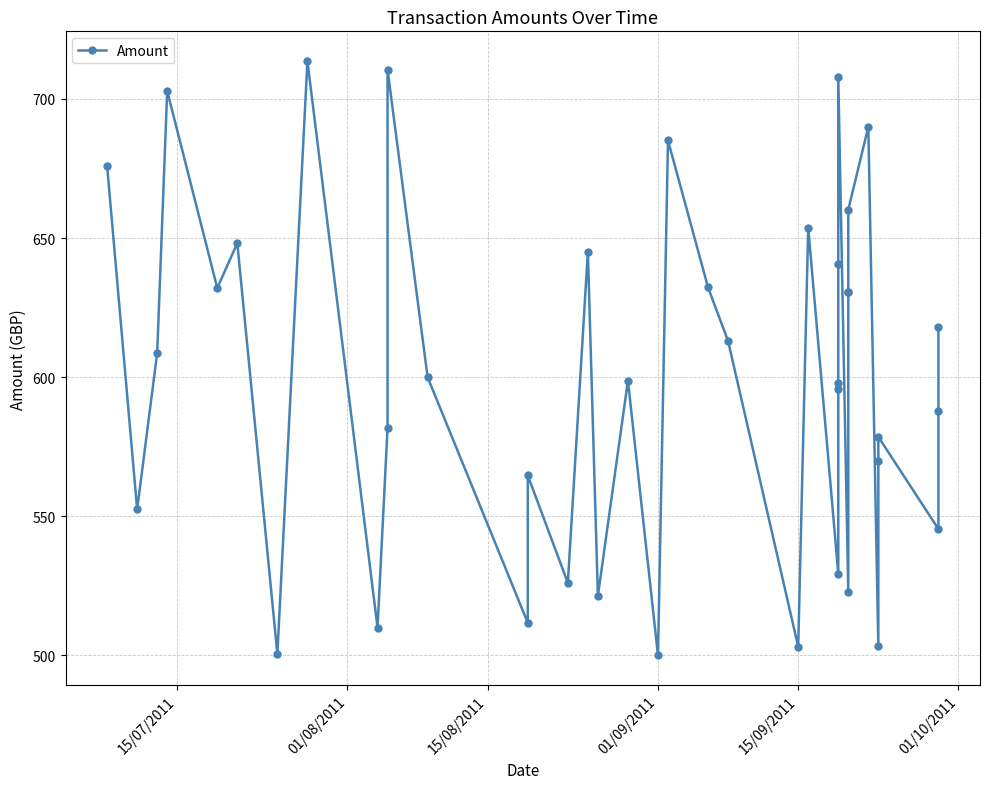

Is this an area chart (filled region under the line)?

No